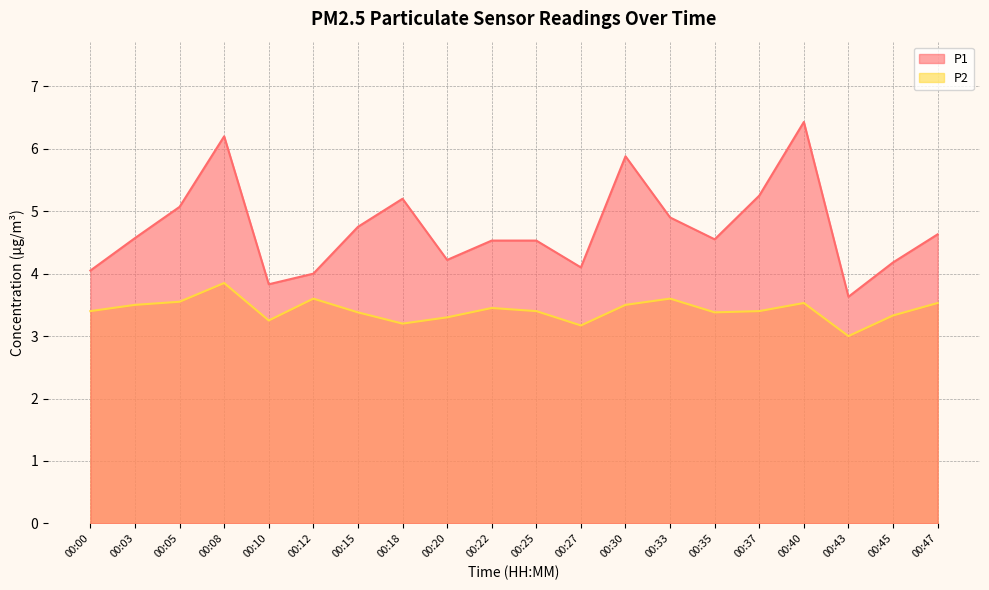

What are all the series names shown in the legend?

P1, P2